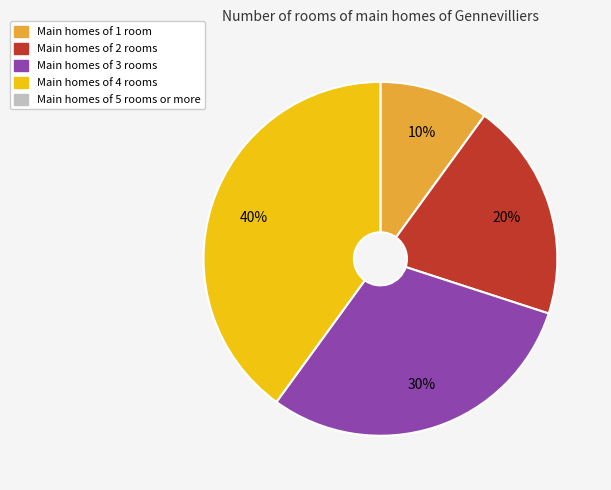

Does any single category account for the majority?

No